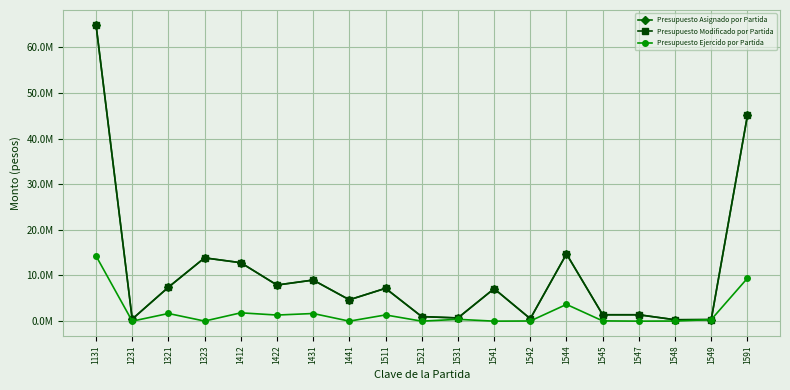

Does the chart have visible grid lines?

Yes